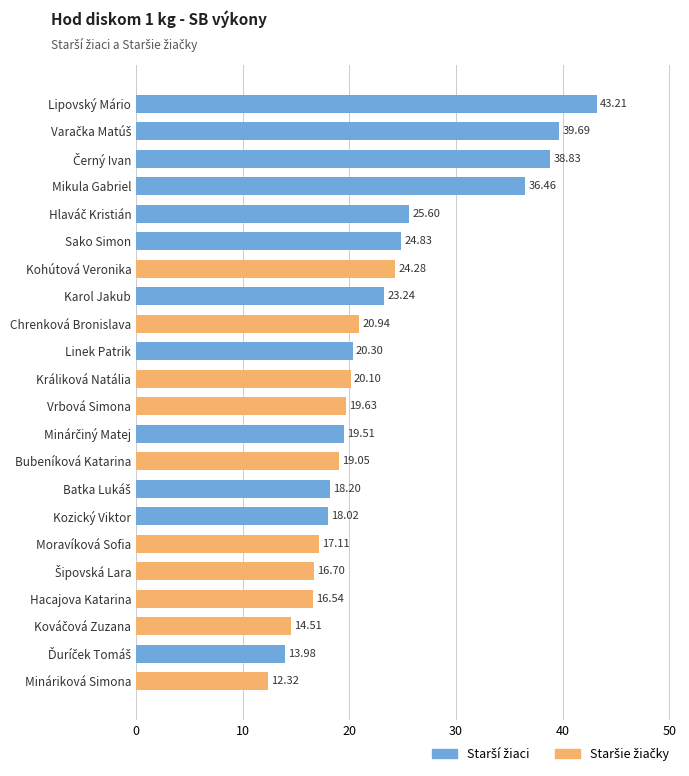

What is the ratio of the value at Karol Jakub to the value at Králiková Natália?

1.2